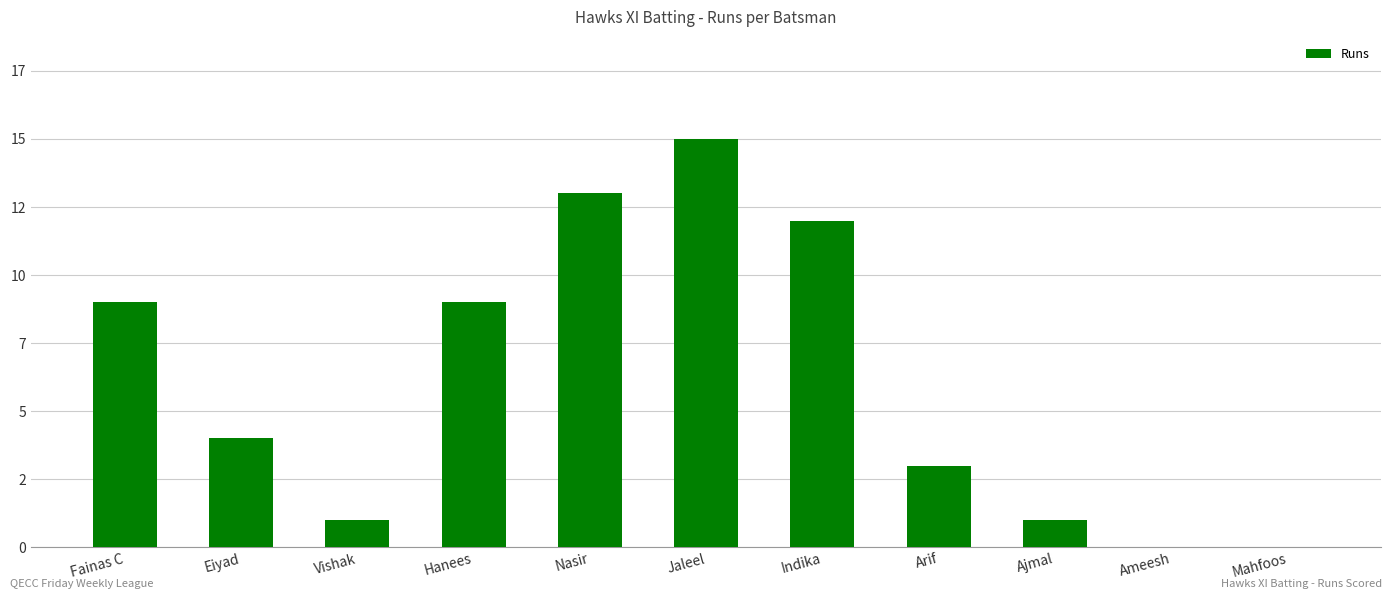

What value does the data have at Arif?

3